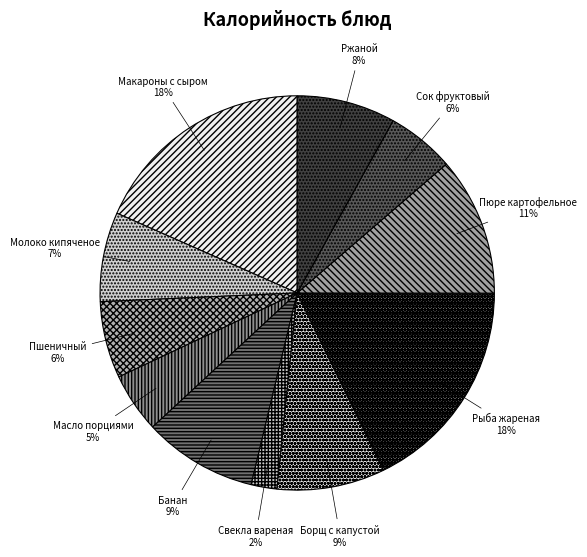

Between Банан and Масло порциями, which is larger?

Банан